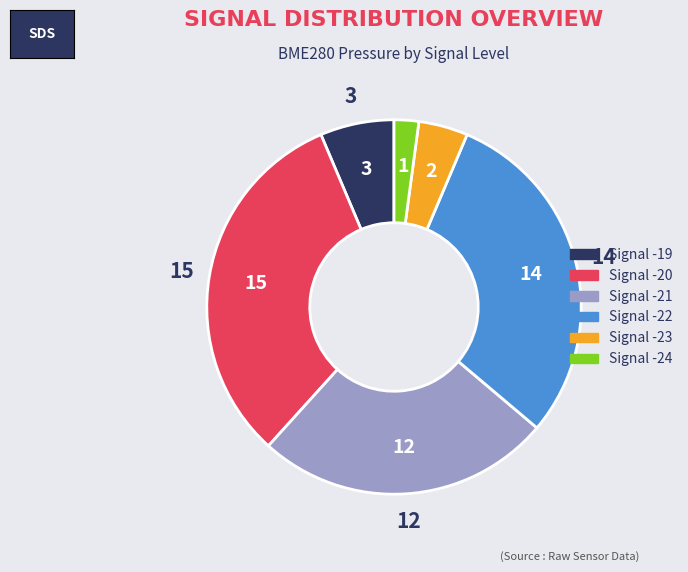

Which has a higher value, Signal -24 or Signal -19?

Signal -19